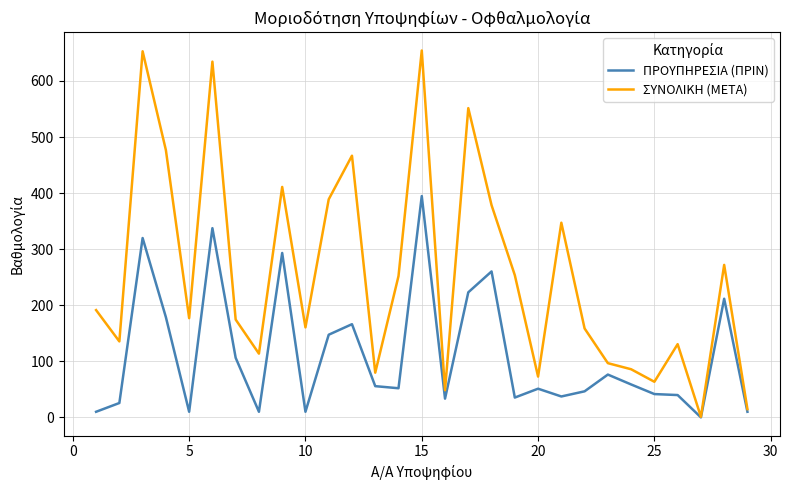

Rank the series by their average value, from lowest to highest.

ΠΡΟΥΠΗΡΕΣΙΑ (ΠΡΙΝ), ΣΥΝΟΛΙΚΗ (ΜΕΤΑ)